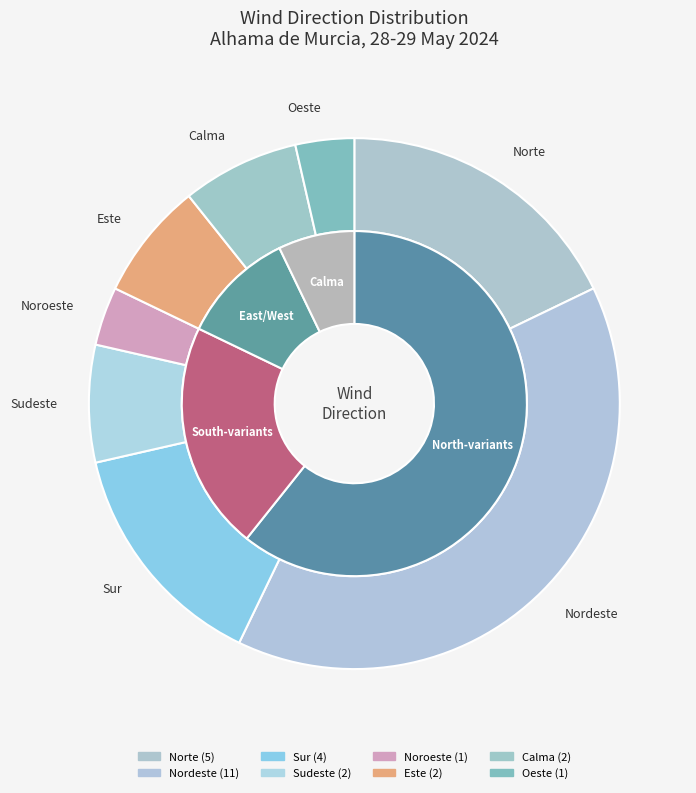

What is the total percentage of Oeste and Este?

10.7%